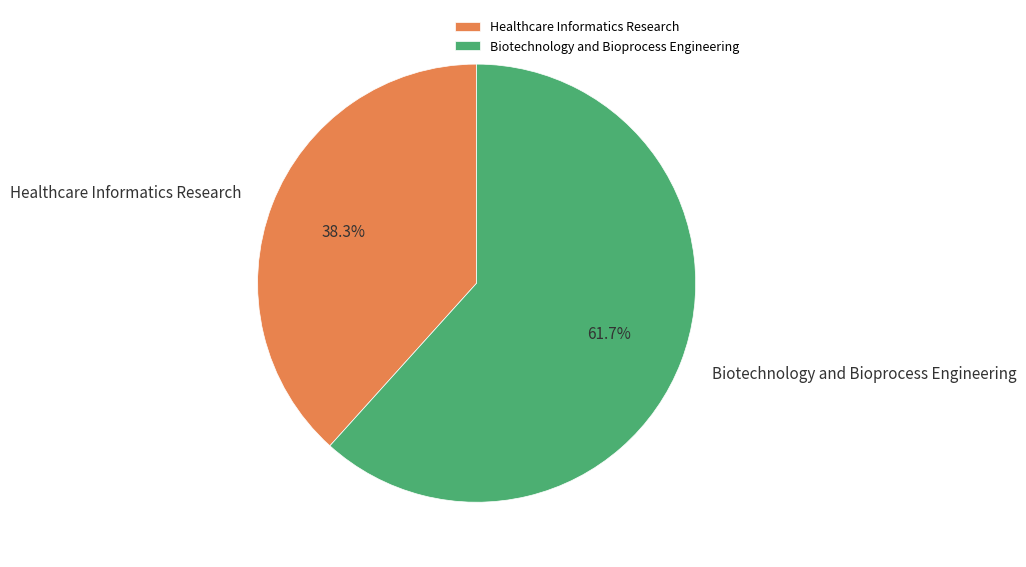

Approximately how many times larger is the value at Healthcare Informatics Research compared to Biotechnology and Bioprocess Engineering?

0.6